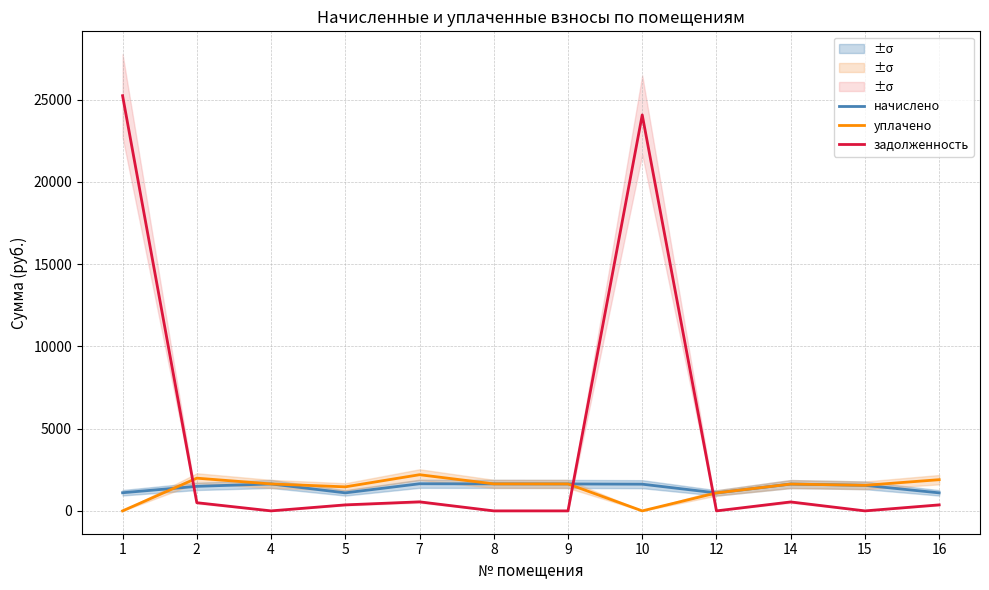

Reading left to right, list all the values displayed in this chart.

начислено: 1=1103.5	2=1492.0	4=1638.7	5=1096.1	7=1649.7	8=1642.4	9=1638.7	10=1624.0	12=1092.5	14=1631.4	15=1554.4	16=1096.1
уплачено: 1=0.0	2=1989.4	4=1638.7	5=1461.5	7=2199.6	8=1642.4	9=1638.7	10=0.0	12=1092.5	14=1631.4	15=1554.4	16=1897.3
задолженность: 1=25247.3	2=497.4	4=0.0	5=365.4	7=549.9	8=0.0	9=0.0	10=24078.4	12=0.0	14=543.8	15=0.0	16=365.4